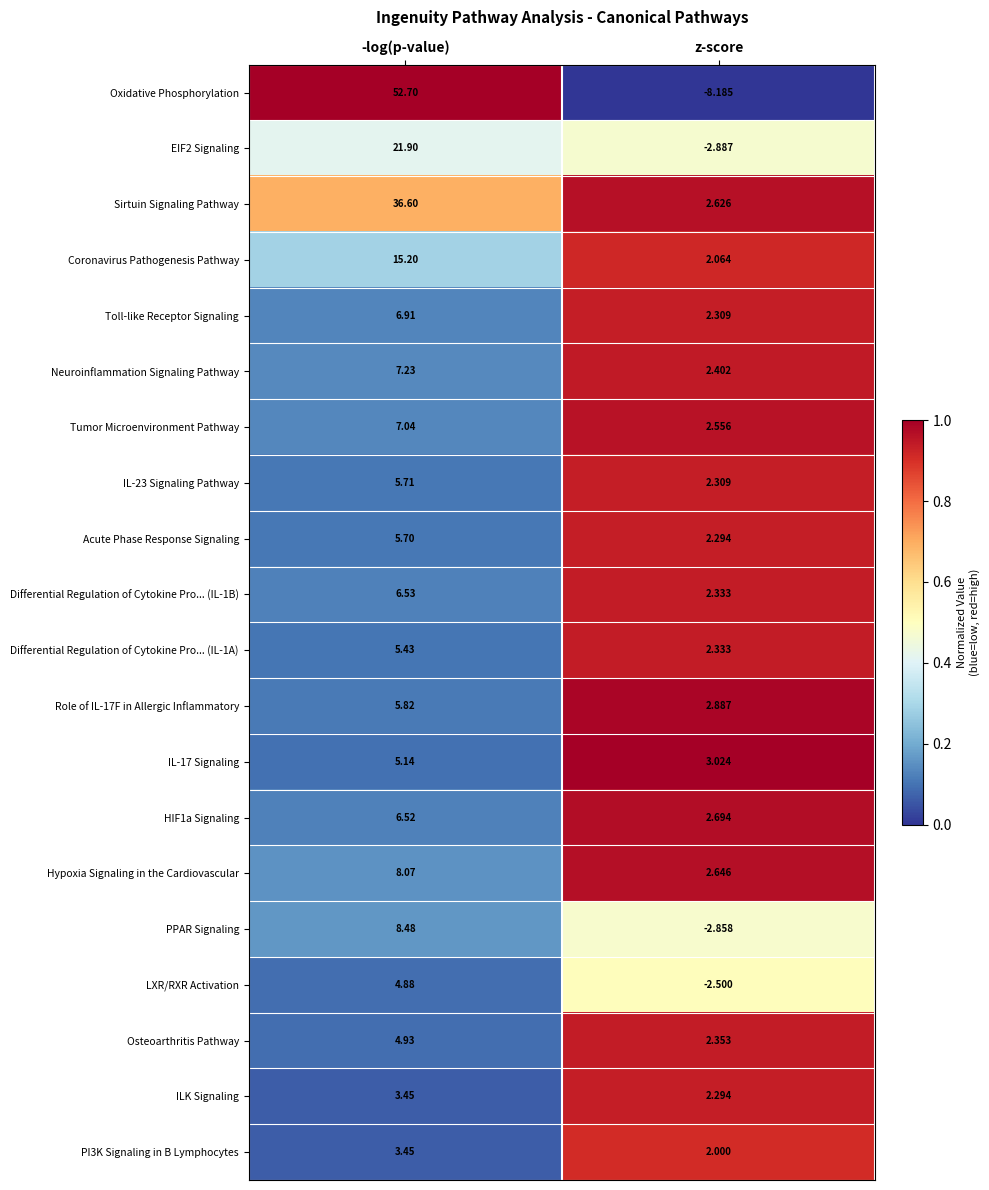

Which series changed the most between -log(p-value) and z-score?

Oxidative Phosphorylation